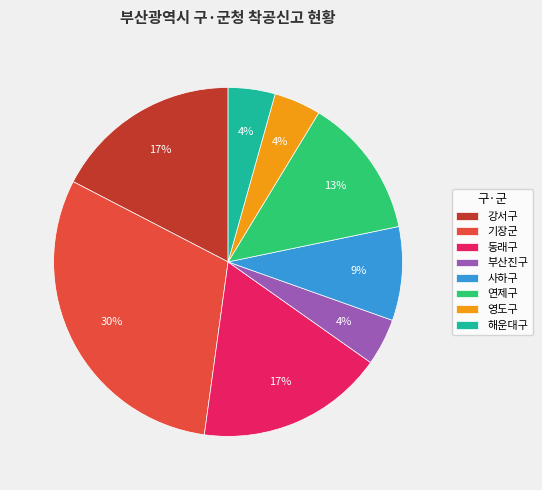

Which has a higher value, 연제구 or 영도구?

연제구